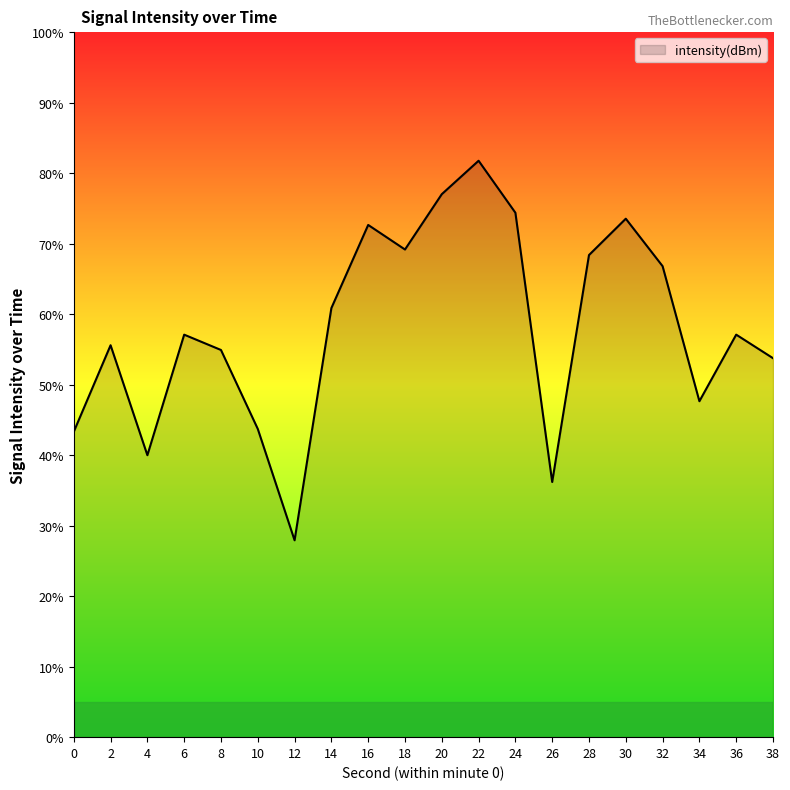

How many interior local valleys (lower than both neighbors) does the data have?

5